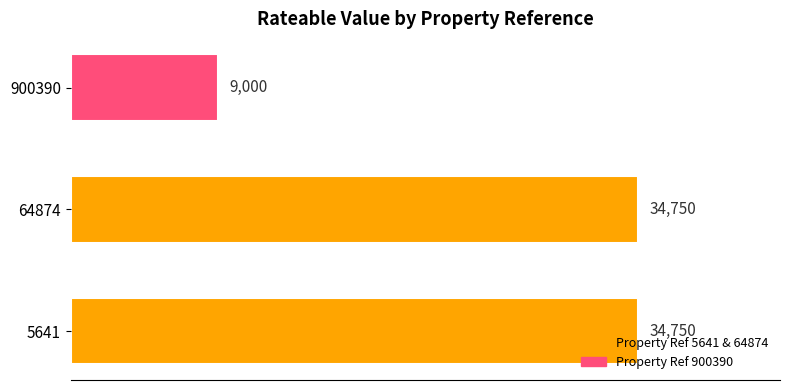

Reading bottom to top, extract all data points from this chart.

5641=34750	64874=34750	900390=9000